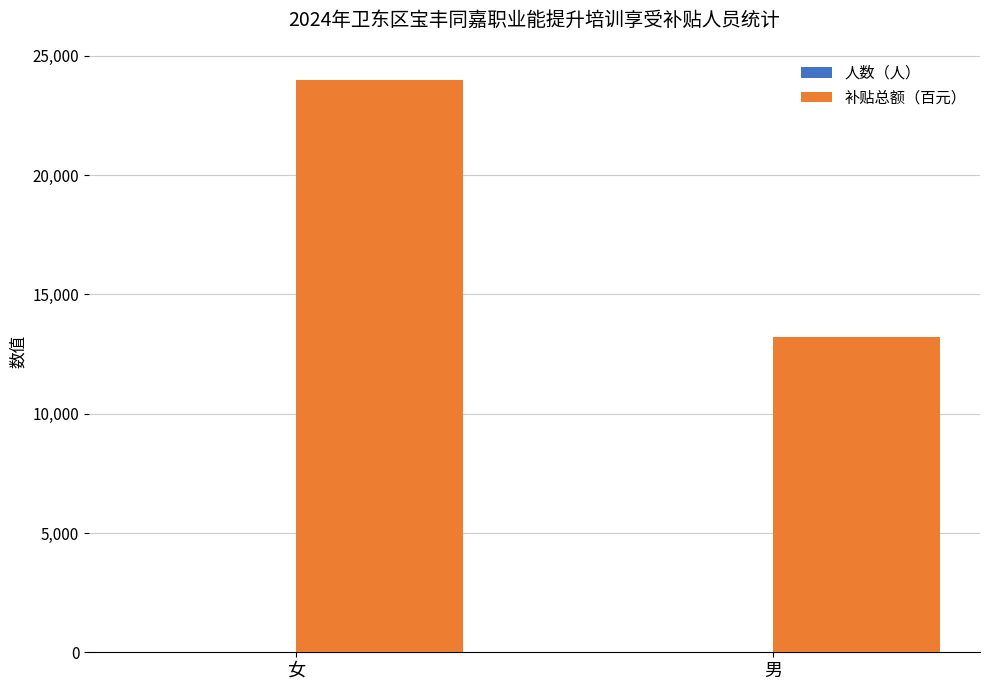

Between 女 and 男, which series saw the biggest shift?

补贴总额（百元）